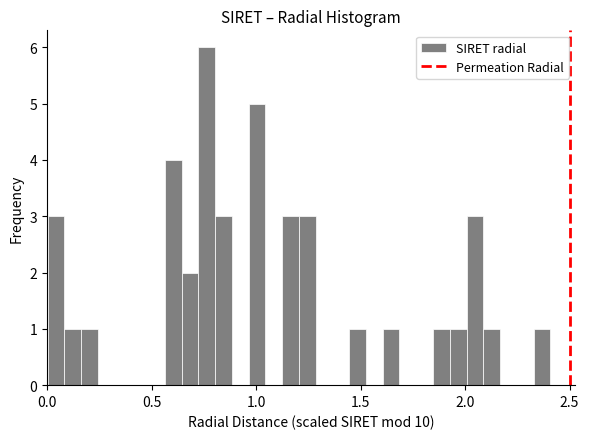

Read against the x-axis, roughly where is the centre of the tallest bar?

0.75